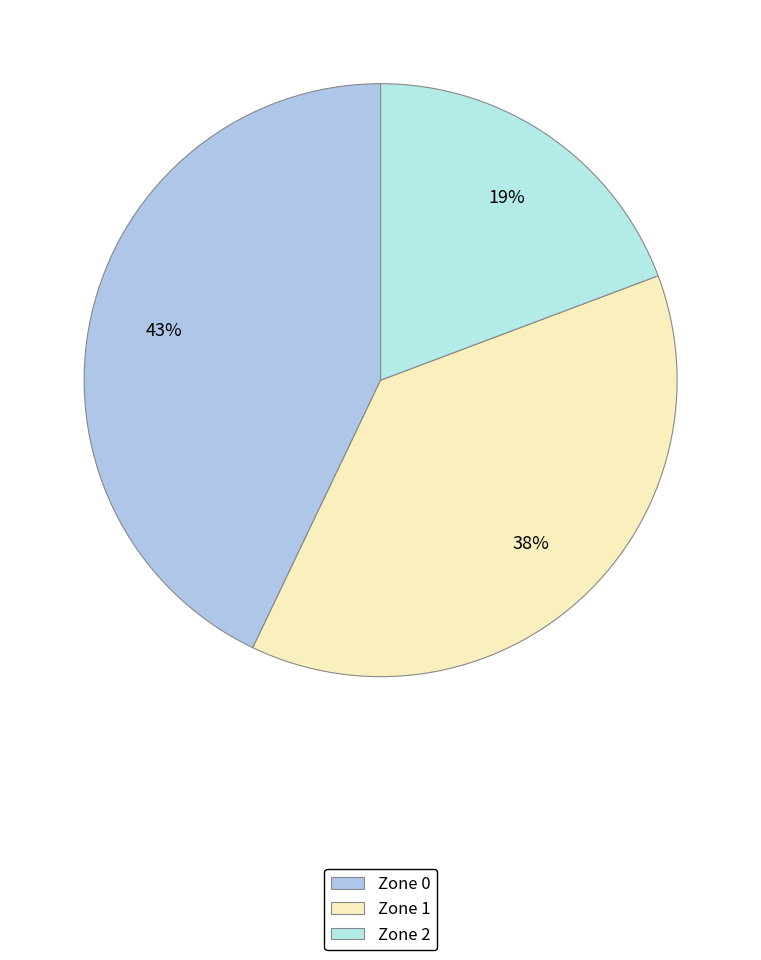

Does Zone 0 represent more than half of the total?

No